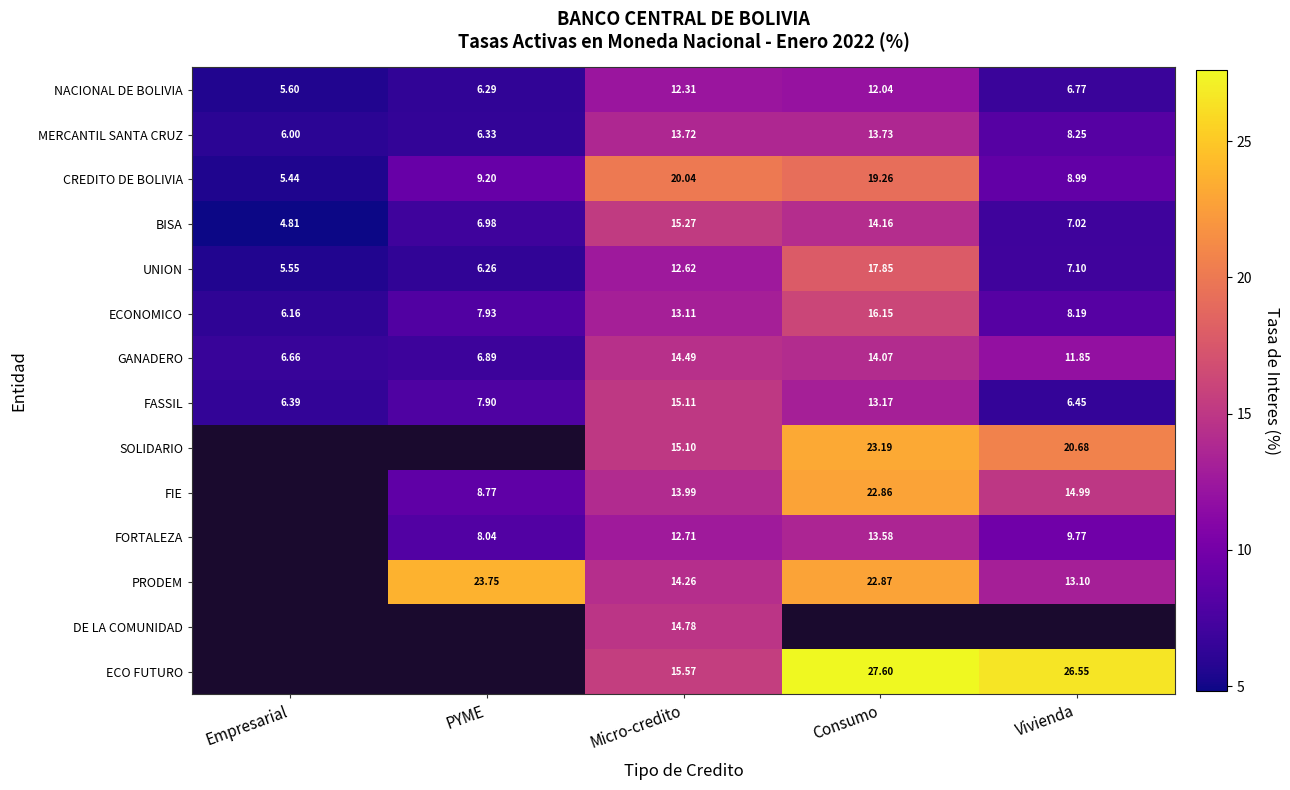

Is the value of UNION at Empresarial greater than the value of FASSIL at Micro-credito?

No